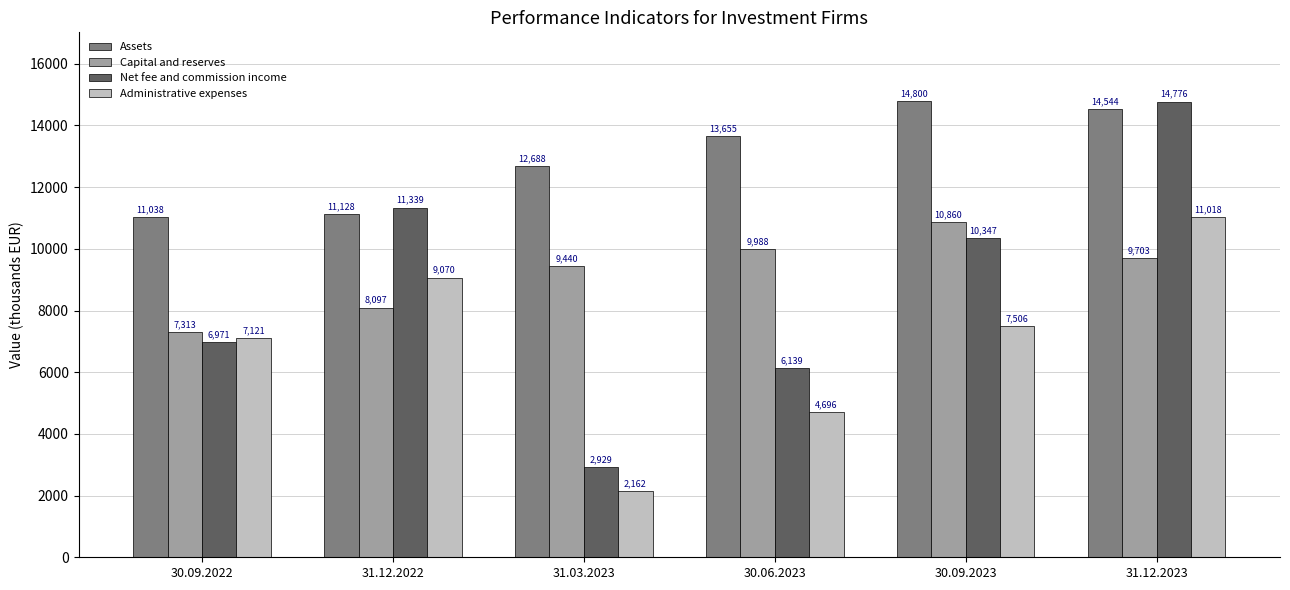

What is the highest value of the Administrative expenses series?

11018.0